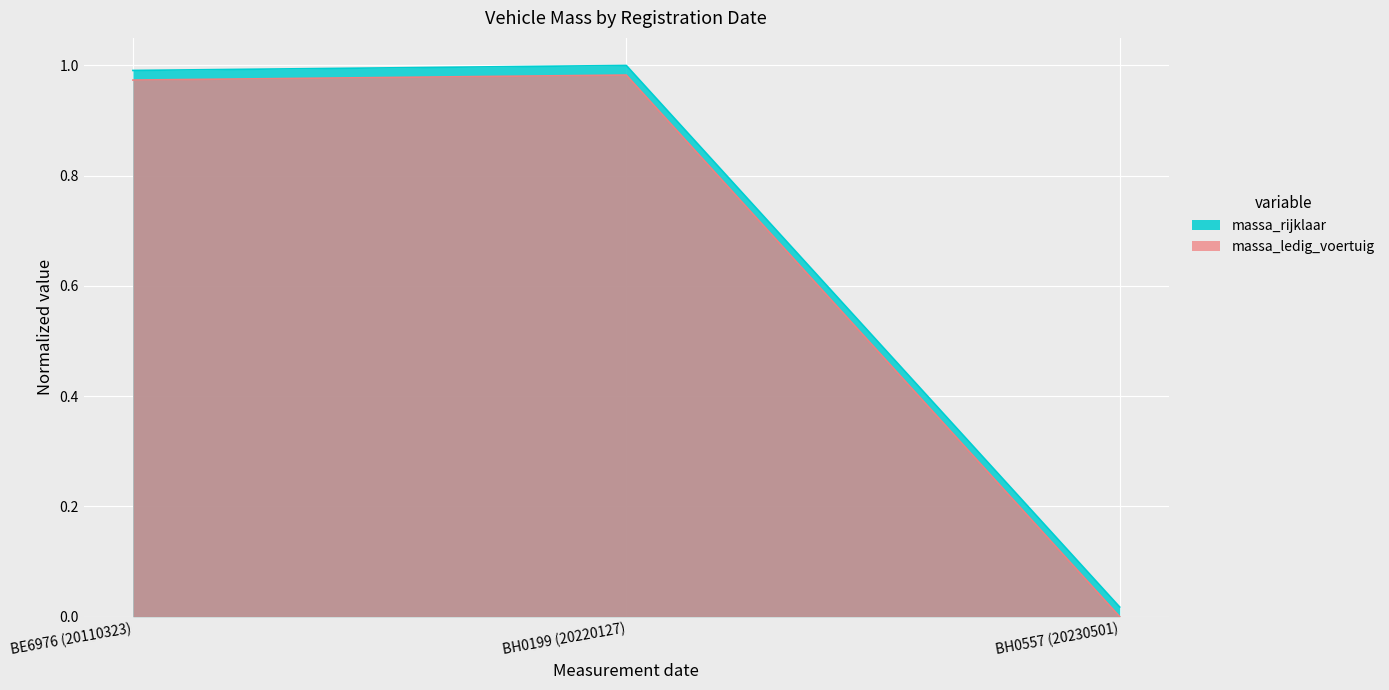

At which category is the sum across all series the highest?

BH0199 (20220127)